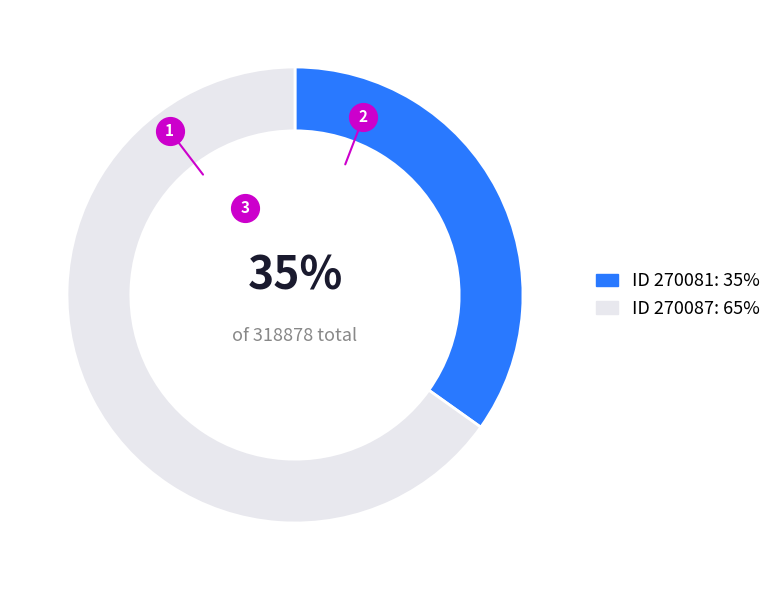

Rank the categories by value from lowest to highest.

270081, 270087